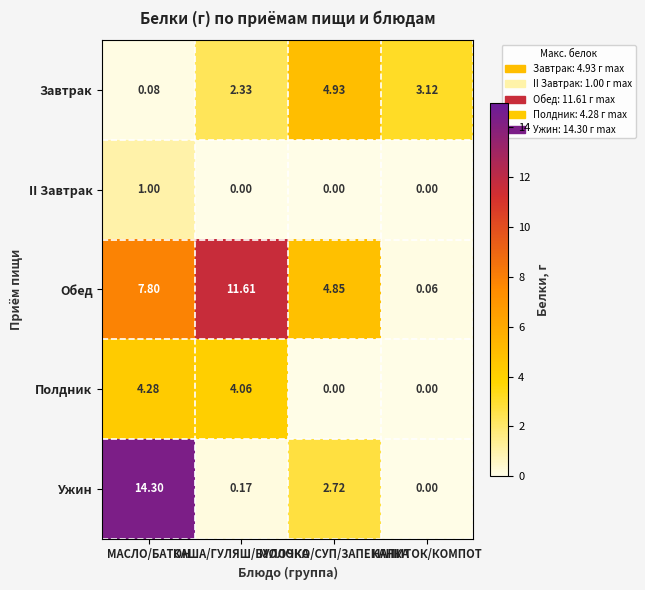

Count the number of categories in the chart.

4